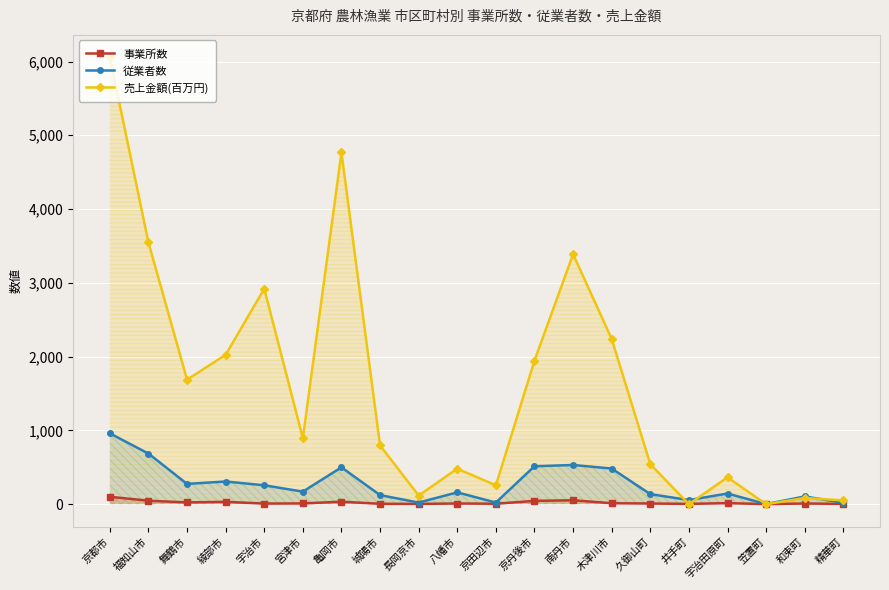

How many positive values does the 売上金額(百万円) series have?

18